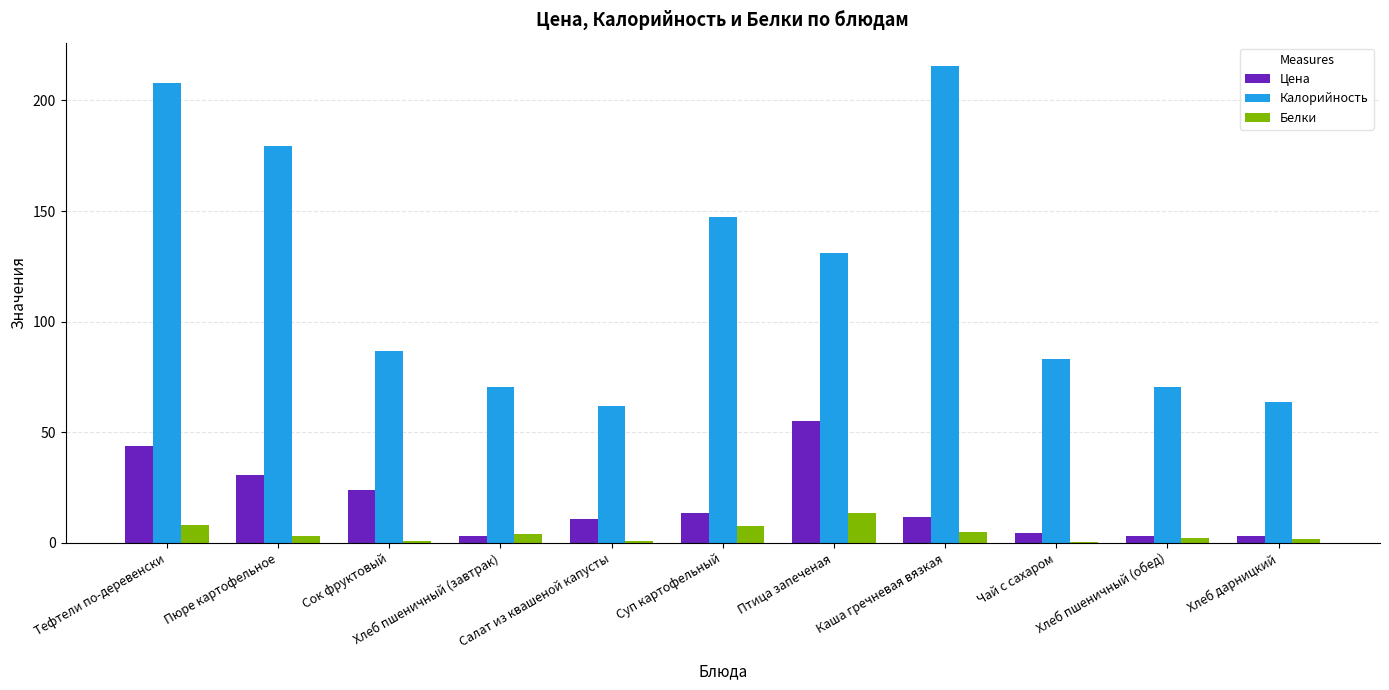

Is it true that Цена equals 13.3 at Суп картофельный?

True